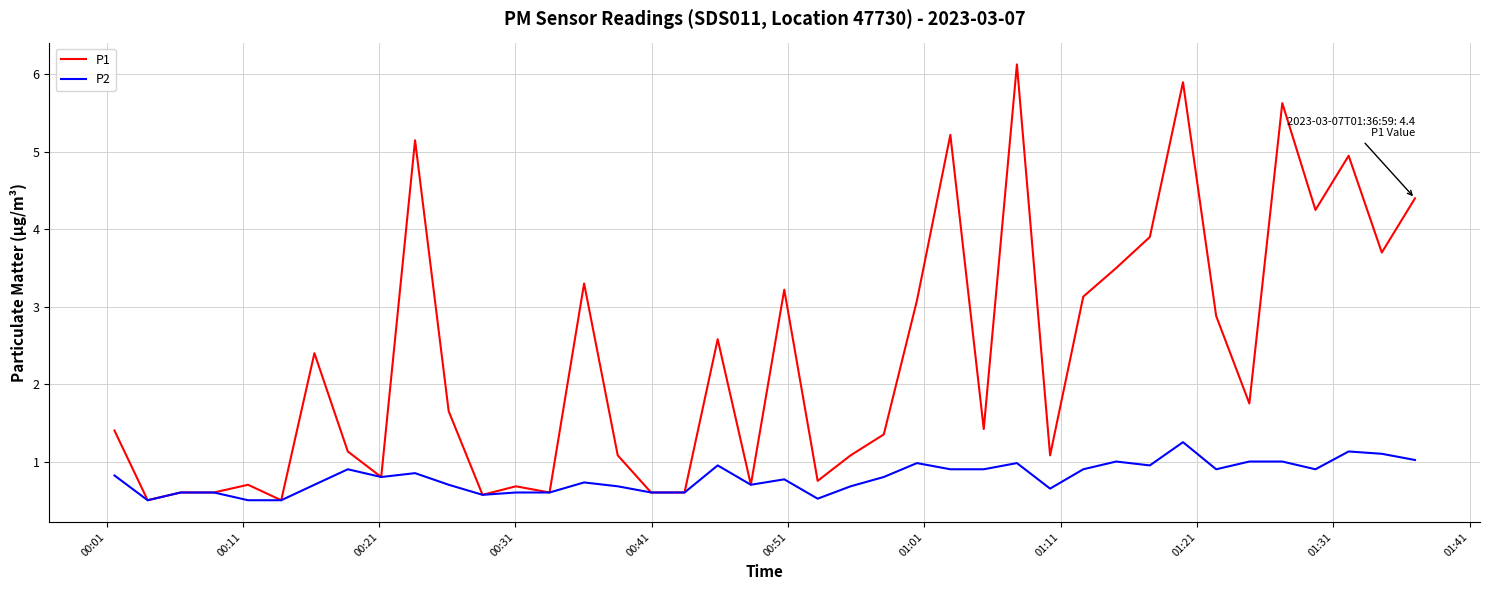

What is the minimum value shown in the chart?

0.5